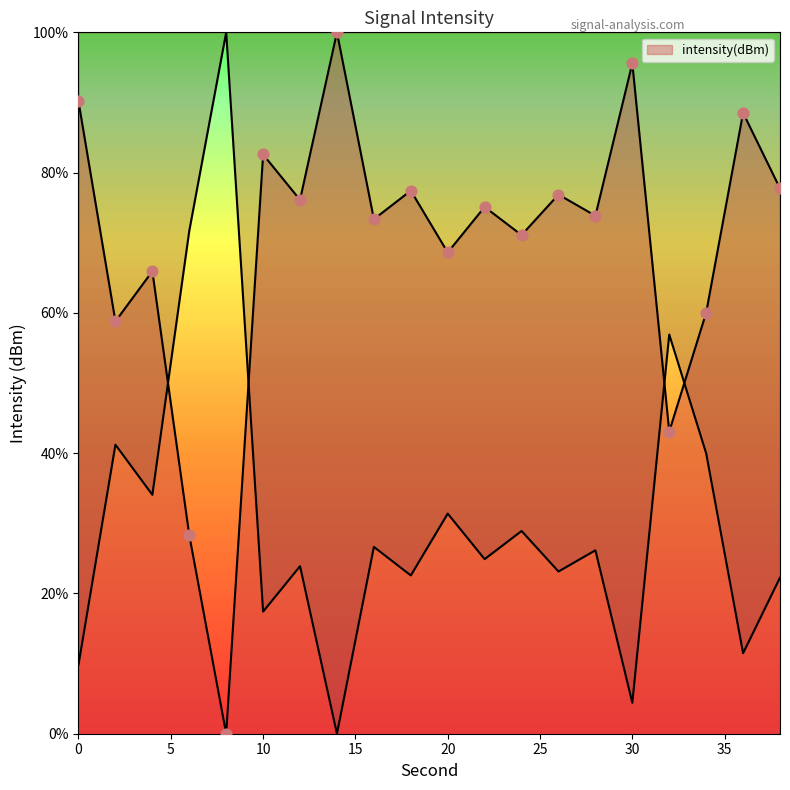

Between 14 and 12, which is larger?

14